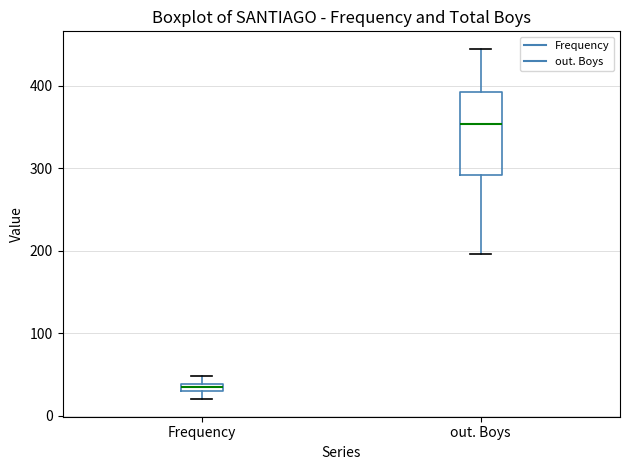

Comparing the boxes themselves (not the whiskers), which one is the tallest?

out. Boys